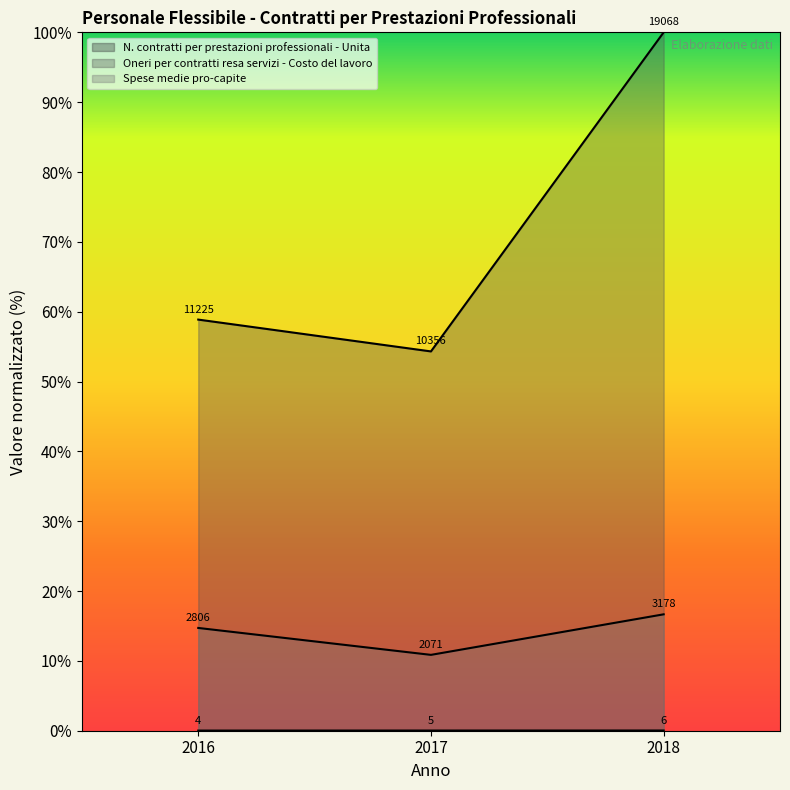

Which series has the largest total across all categories?

Oneri per contratti resa servizi - Costo del lavoro